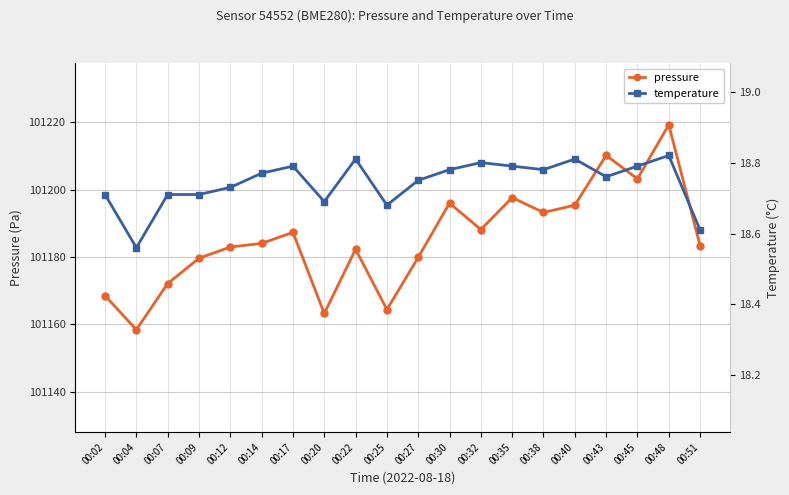

List the series in order of their overall mean, lowest first.

temperature, pressure